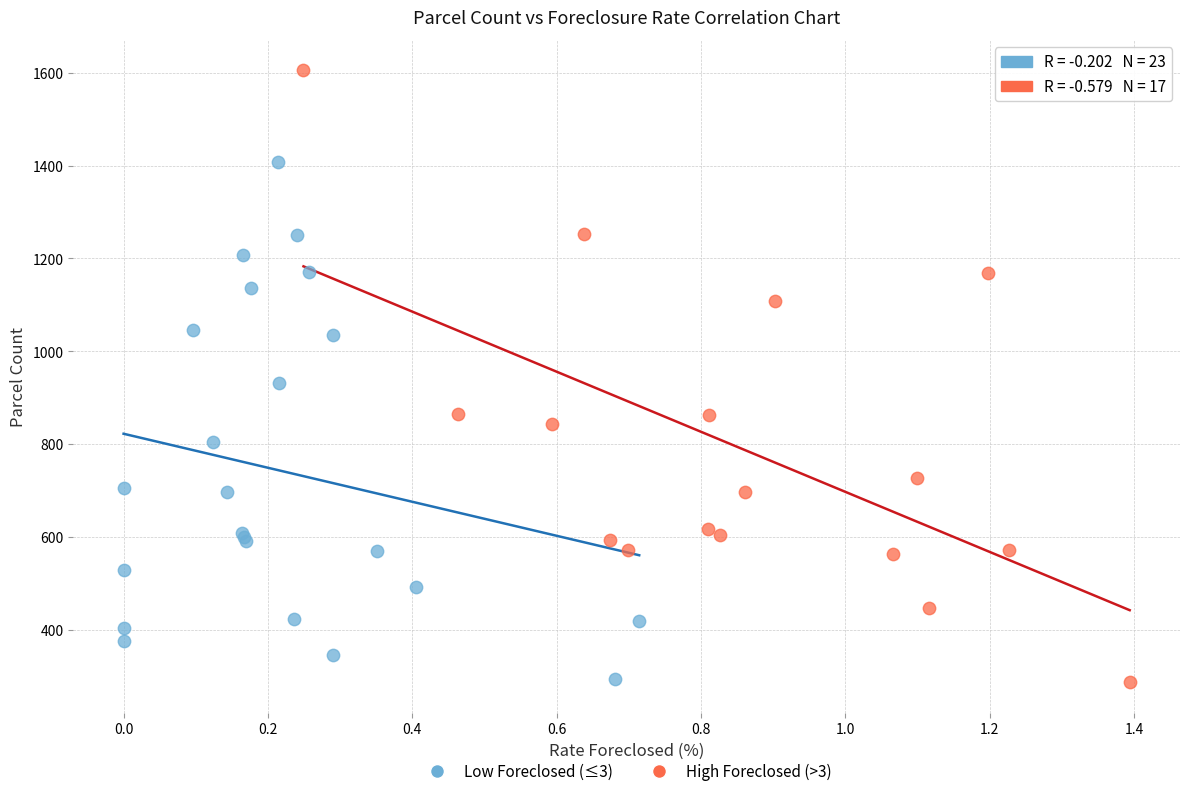

Which series has the widest spread of Y values?

High Foreclosed (>3)